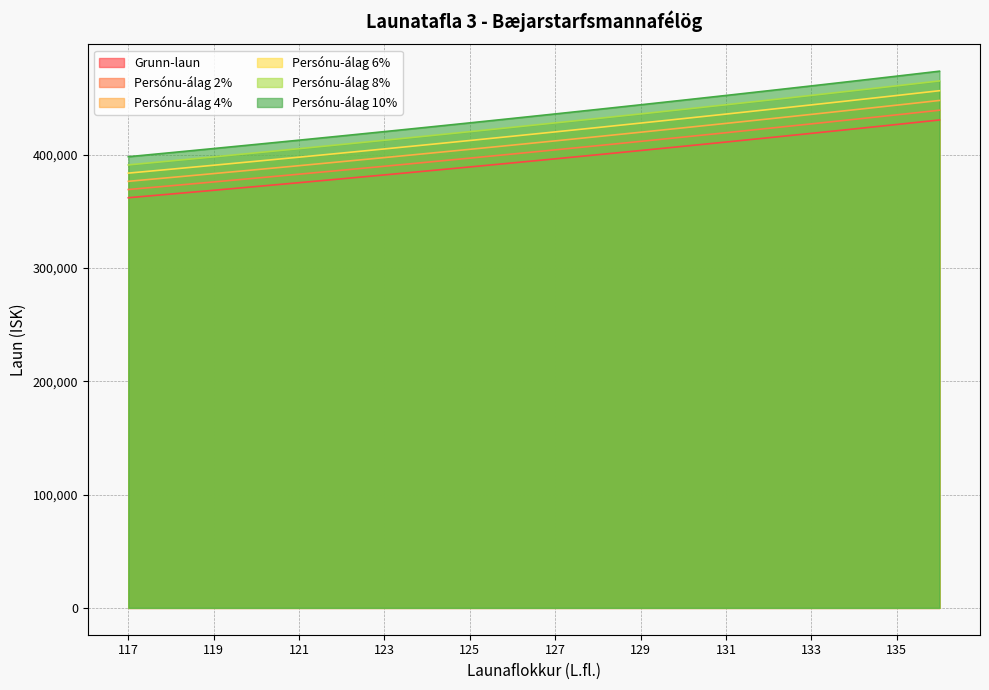

List the series in order of their peak value, highest first.

Persónu-álag 10%, Persónu-álag 8%, Persónu-álag 6%, Persónu-álag 4%, Persónu-álag 2%, Grunn-laun